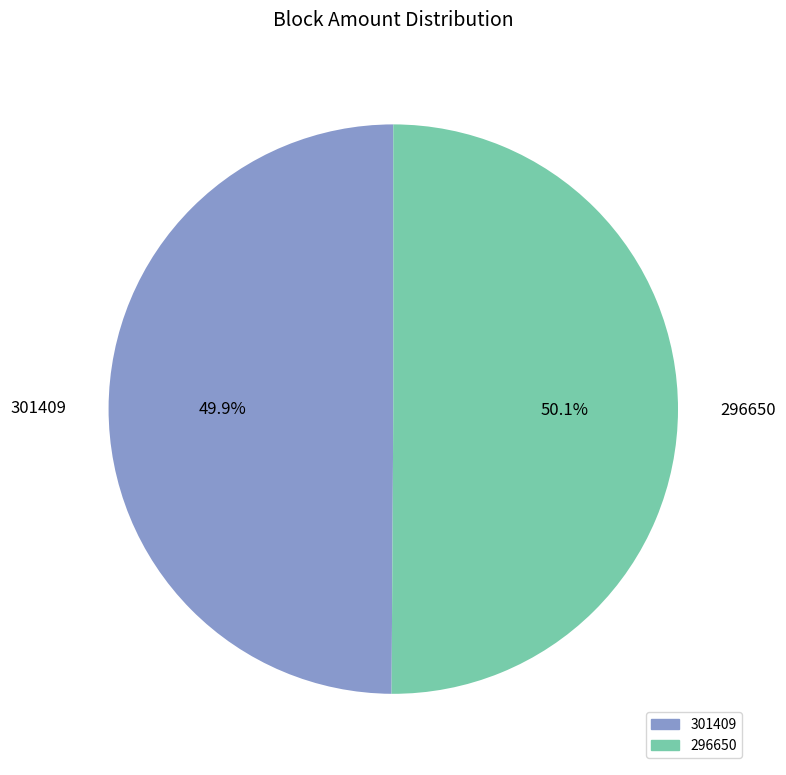

Combined, do 301409 and 296650 account for over 50%?

Yes